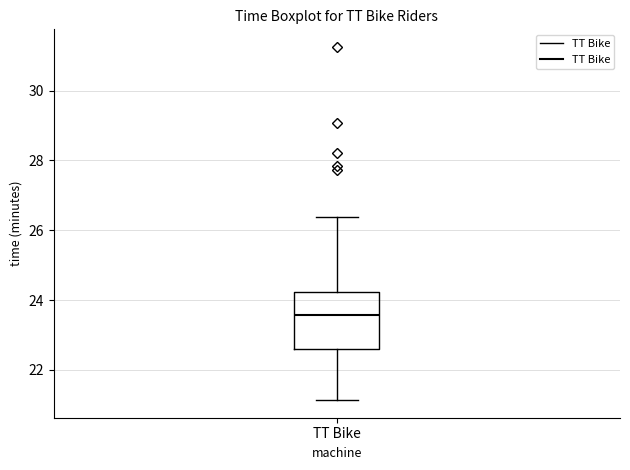

Where does the median line of the box for TT Bike sit on the y-axis? The values are not printed on the chart, so give them approximately, as read against the axis.

23.6